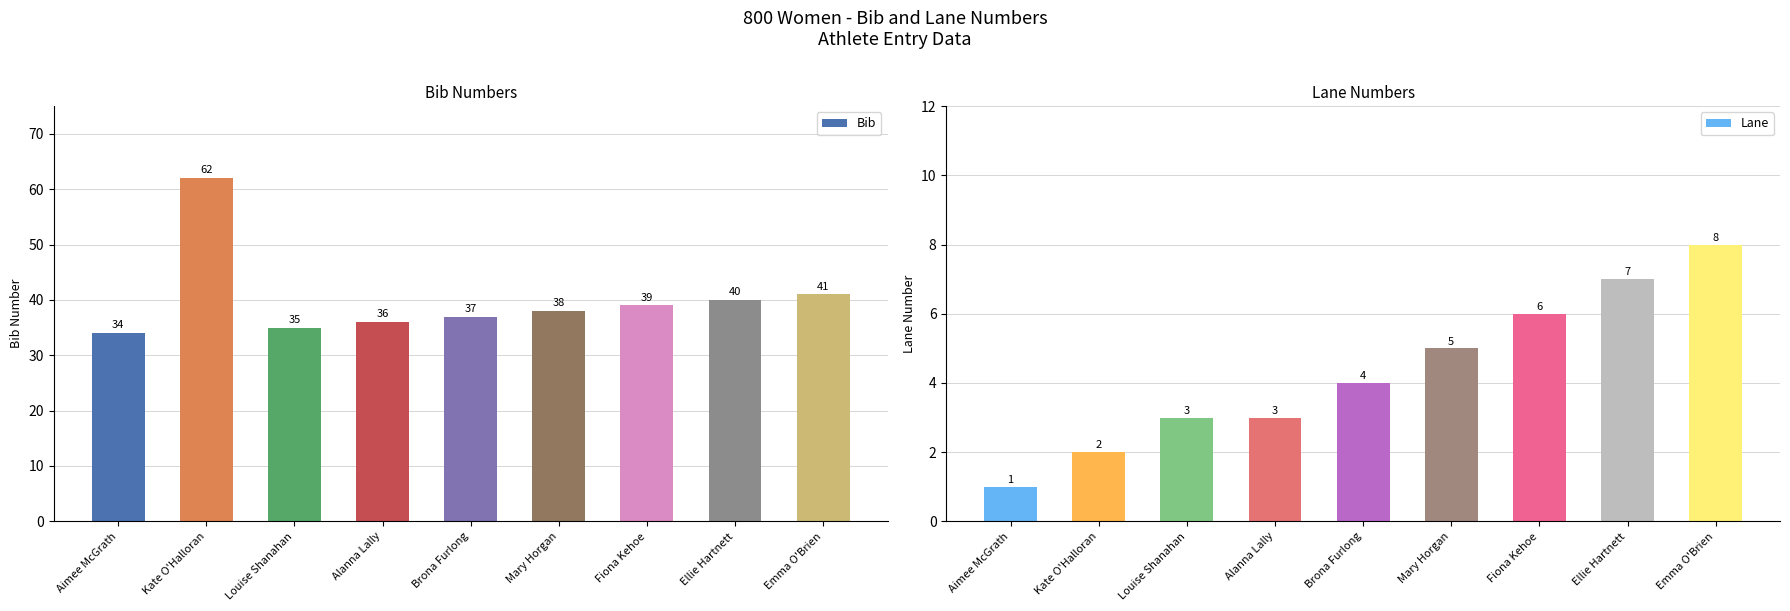

Which series has the largest total across all categories?

Bib